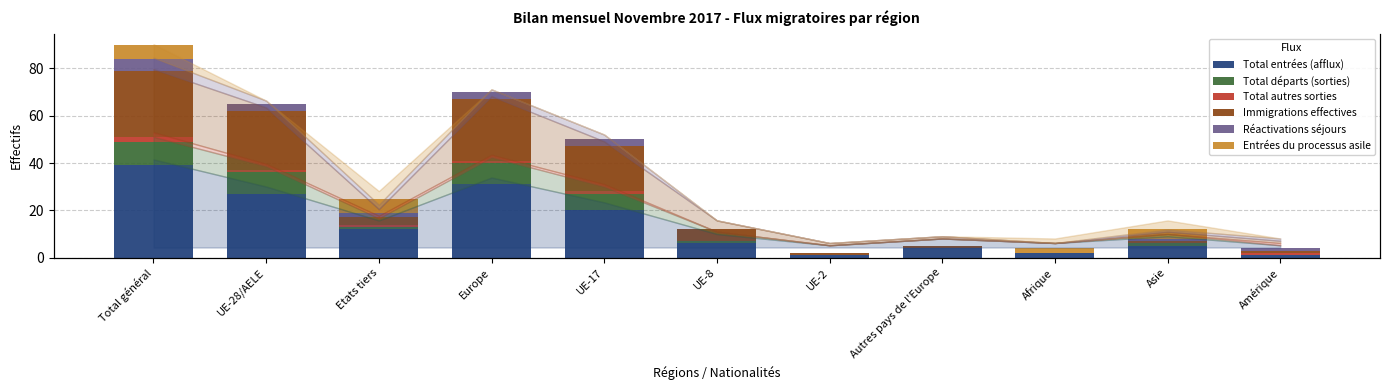

Reading left to right, extract all data points from this chart.

Total entrées (afflux): 39	27	12	31	20	6	1	4	2	5	1
Total départs (sorties): 10	9	1	9	7	1	0	0	0	1	0
Total autres sorties: 2	1	1	1	1	0	0	0	0	0	1
Immigrations effectives: 28	25	3	26	19	5	1	1	0	1	1
Réactivations séjours: 5	3	2	3	3	0	0	0	0	1	1
Entrées du processus asile: 6	0	6	0	0	0	0	0	2	4	0